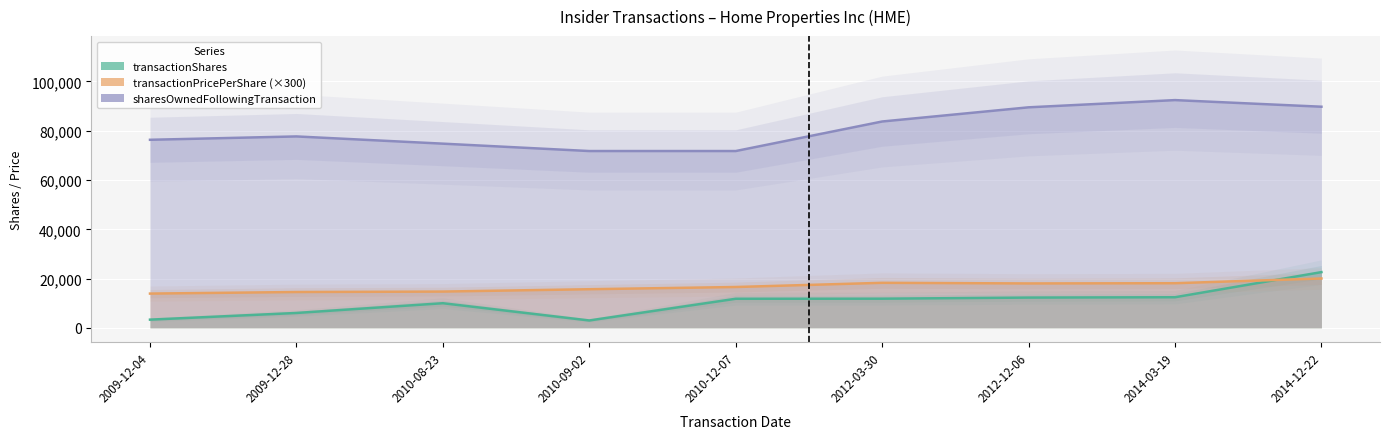

What value does the transactionPricePerShare series have at 2012-12-06?

18021.3